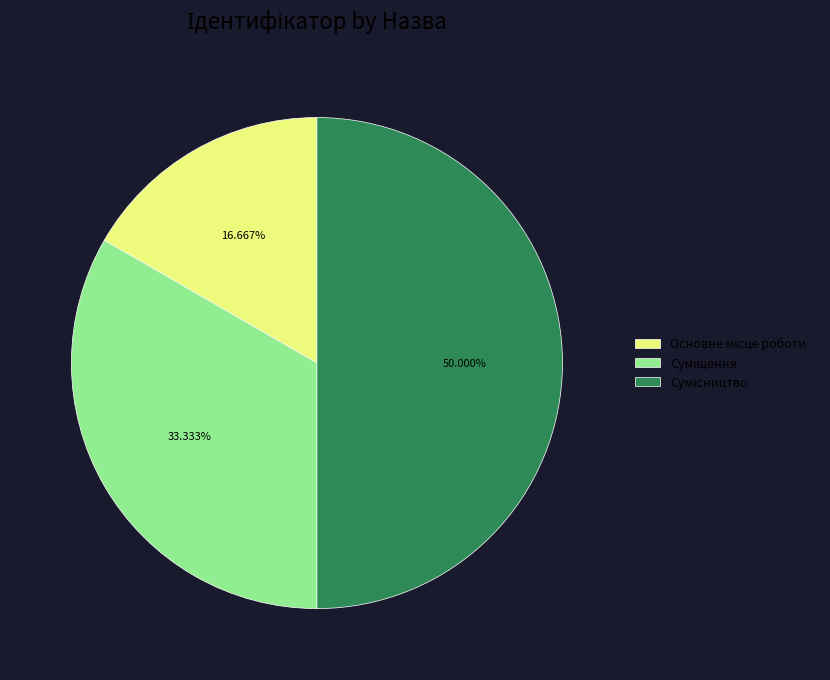

To the nearest percent, what percentage of the pie is Суміщення?

33%